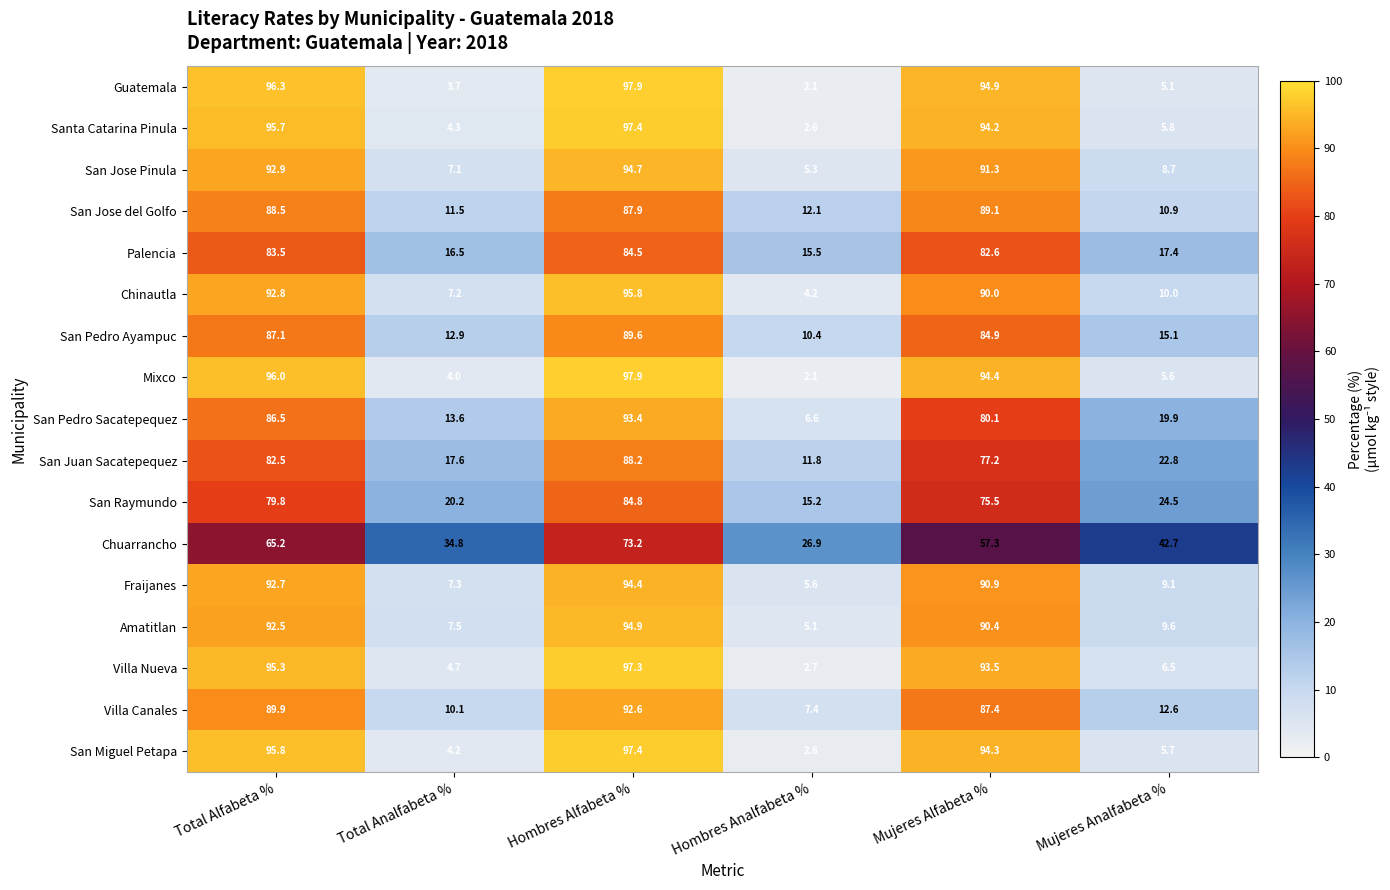

What value does the San Juan Sacatepequez series have at Mujeres Alfabeta %?

77.2